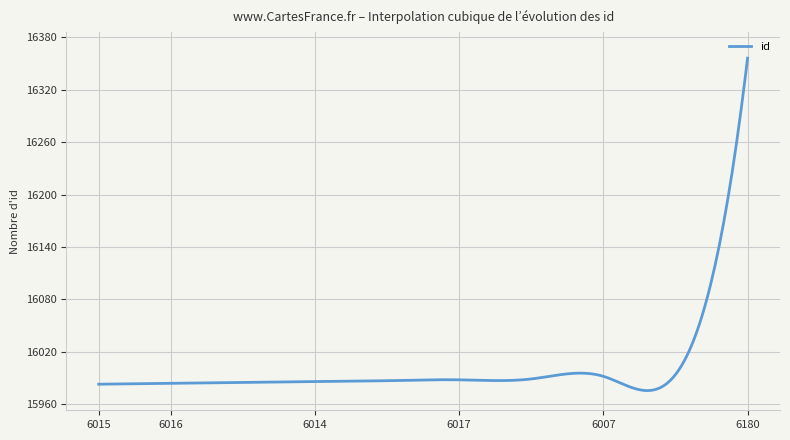

What is the difference between the maximum and minimum values?

380.3